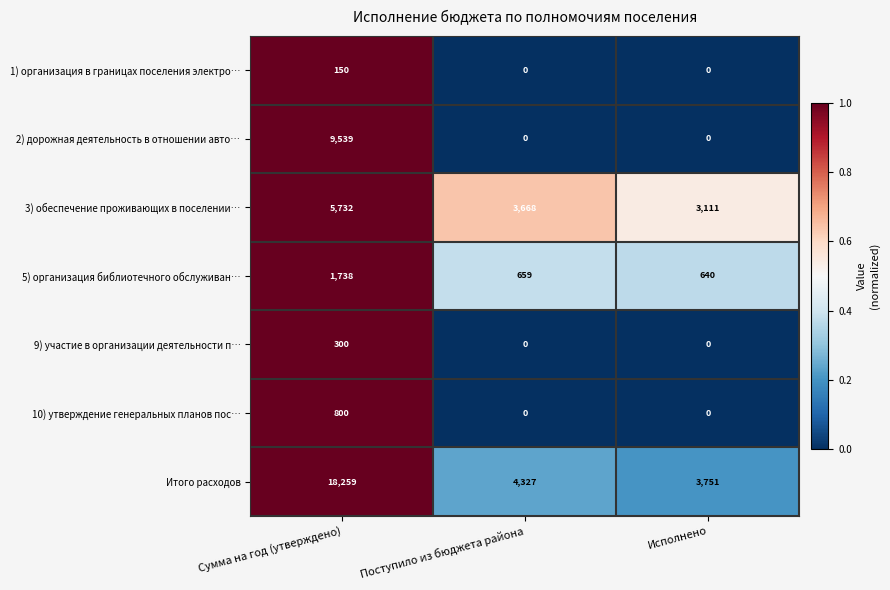

What is the greatest value displayed?

18259